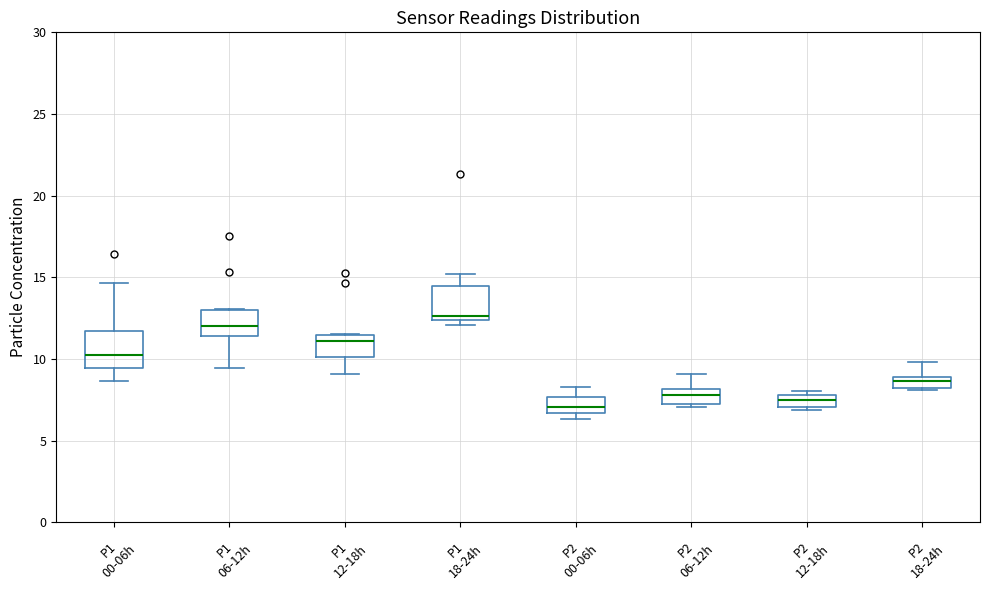

Where does the lower whisker of the box for P1 12-18h end on the y-axis? The values are not printed on the chart, so give them approximately, as read against the axis.

9.0